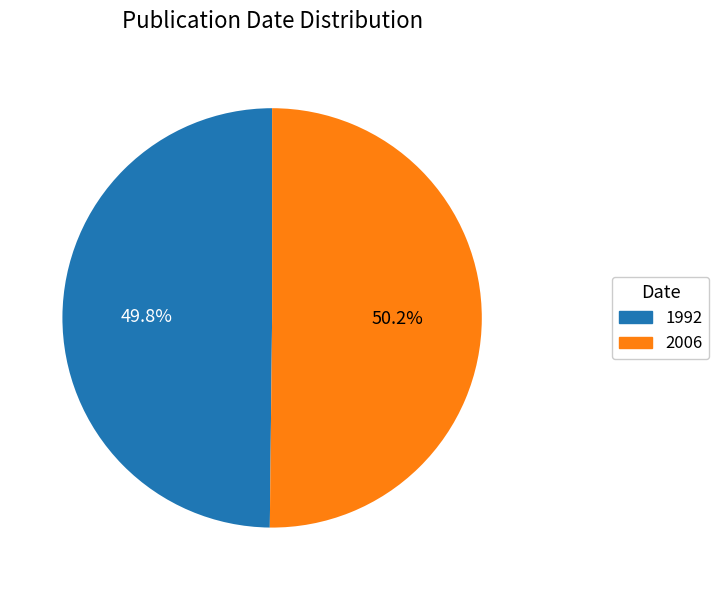

How many segments does this pie chart have?

2